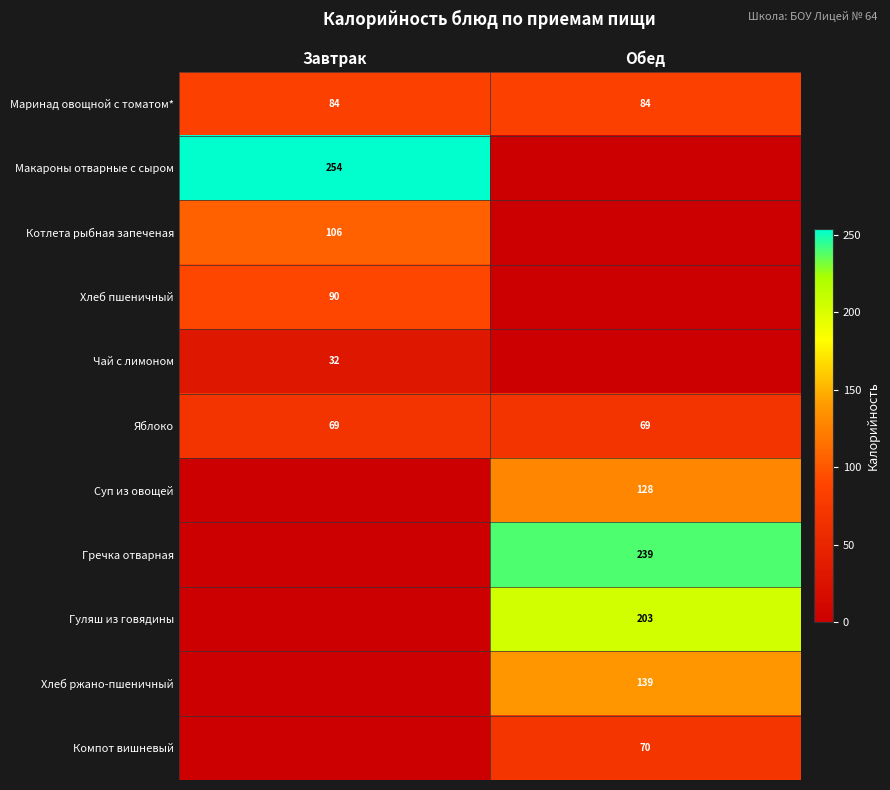

What is the difference between the highest and lowest values at Завтрак?

253.6